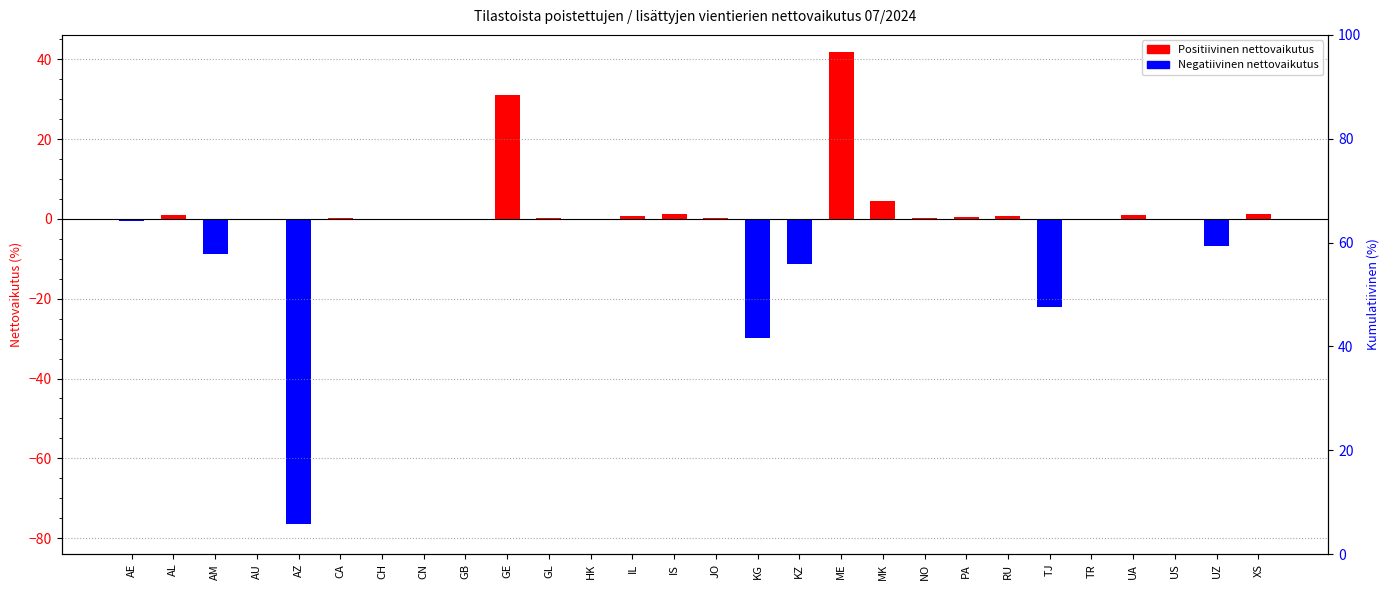

True or false: the data shows 64.8 at CN.

False